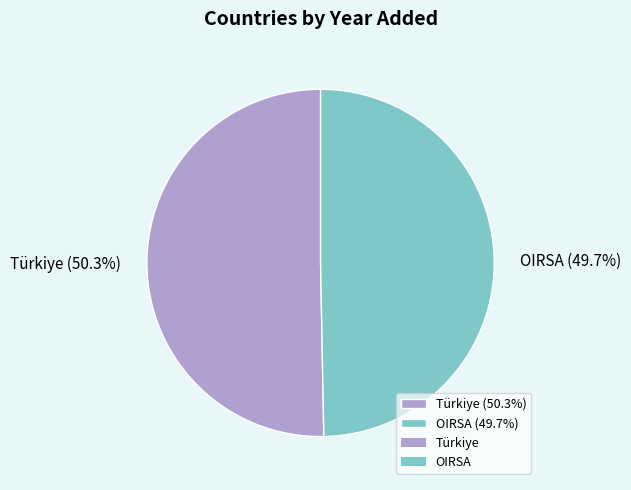

Is there any slice that represents more than half of the pie?

Yes